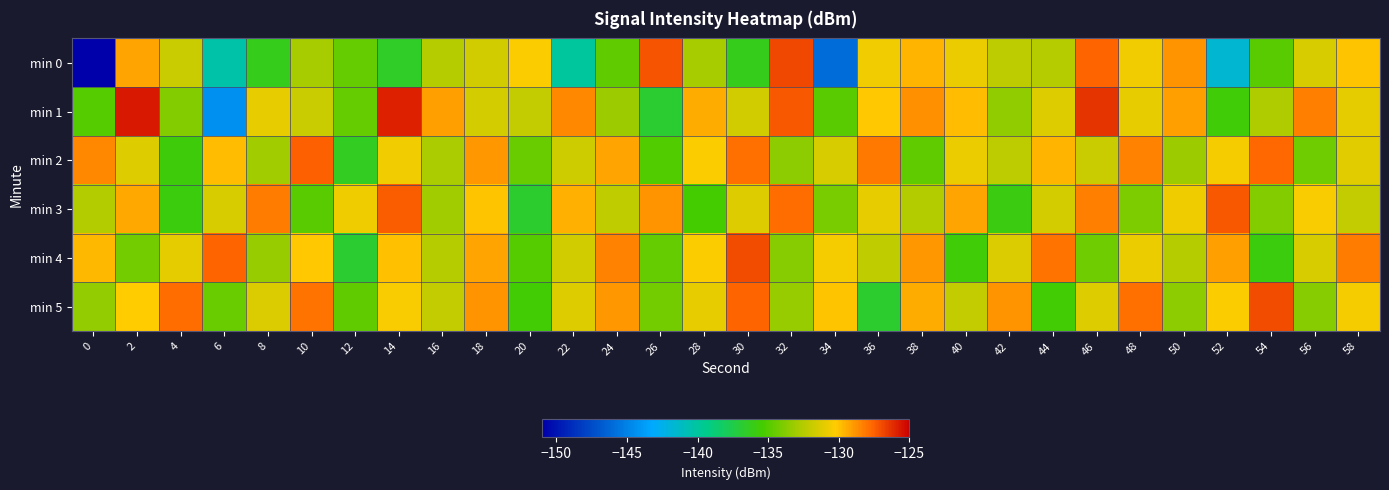

Reading left to right, transcribe all the data shown in this chart.

min 0: 0=-151.0	2=-129.2	4=-131.9	6=-140.4	8=-136.2	10=-132.9	12=-134.6	14=-136.5	16=-132.5	18=-131.6	20=-130.3	22=-140.0	24=-134.7	26=-127.1	28=-132.9	30=-136.2	32=-126.9	34=-146.0	36=-130.6	38=-129.6	40=-130.8	42=-132.3	44=-132.4	46=-127.6	48=-130.6	50=-128.8	52=-141.7	54=-134.9	56=-131.4	58=-130.0
min 1: 0=-135.0	2=-125.6	4=-133.7	6=-144.4	8=-130.9	10=-131.9	12=-134.6	14=-125.8	16=-129.1	18=-131.5	20=-132.1	22=-128.5	24=-133.2	26=-136.8	28=-129.4	30=-131.7	32=-127.3	34=-134.9	36=-130.1	38=-128.7	40=-129.8	42=-133.5	44=-131.2	46=-126.4	48=-130.9	50=-129.1	52=-135.6	54=-132.7	56=-128.3	58=-131.0
min 2: 0=-128.5	2=-131.2	4=-135.7	6=-129.8	8=-133.1	10=-127.5	12=-136.4	14=-130.6	16=-132.8	18=-128.9	20=-134.5	22=-131.8	24=-129.2	26=-135.1	28=-130.3	30=-127.9	32=-133.6	34=-131.4	36=-128.1	38=-134.7	40=-130.8	42=-132.3	44=-129.6	46=-131.9	48=-128.4	50=-133.2	52=-130.5	54=-127.7	56=-134.3	58=-131.1
min 3: 0=-132.6	2=-129.3	4=-135.8	6=-131.5	8=-128.2	10=-134.9	12=-130.7	14=-127.4	16=-133.1	18=-130.0	20=-136.7	22=-129.5	24=-132.2	26=-128.8	28=-135.4	30=-131.2	32=-127.8	34=-134.1	36=-130.9	38=-132.6	40=-129.2	42=-135.9	44=-131.6	46=-128.3	48=-134.0	50=-130.7	52=-127.3	54=-133.8	56=-130.4	58=-132.1
min 4: 0=-129.7	2=-134.2	4=-131.0	6=-127.6	8=-133.3	10=-130.1	12=-136.8	14=-129.9	16=-132.5	18=-129.2	20=-135.0	22=-131.7	24=-128.4	26=-134.6	28=-130.3	30=-127.0	32=-133.7	34=-130.5	36=-132.2	38=-128.9	40=-135.6	42=-131.3	44=-128.0	46=-134.3	48=-130.8	50=-132.5	52=-129.1	54=-135.8	56=-131.5	58=-128.2
min 5: 0=-133.4	2=-130.2	4=-127.8	6=-134.5	8=-131.3	10=-128.0	12=-134.7	14=-130.4	16=-132.1	18=-128.8	20=-135.5	22=-131.2	24=-128.9	26=-134.2	28=-130.9	30=-127.6	32=-133.3	34=-130.0	36=-136.7	38=-129.4	40=-132.1	42=-128.8	44=-135.5	46=-131.2	48=-127.9	50=-133.6	52=-130.3	54=-127.0	56=-133.7	58=-130.5